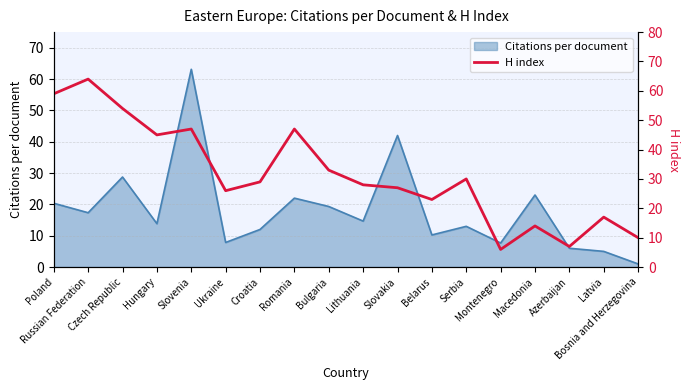

What is the sum of all values?

566